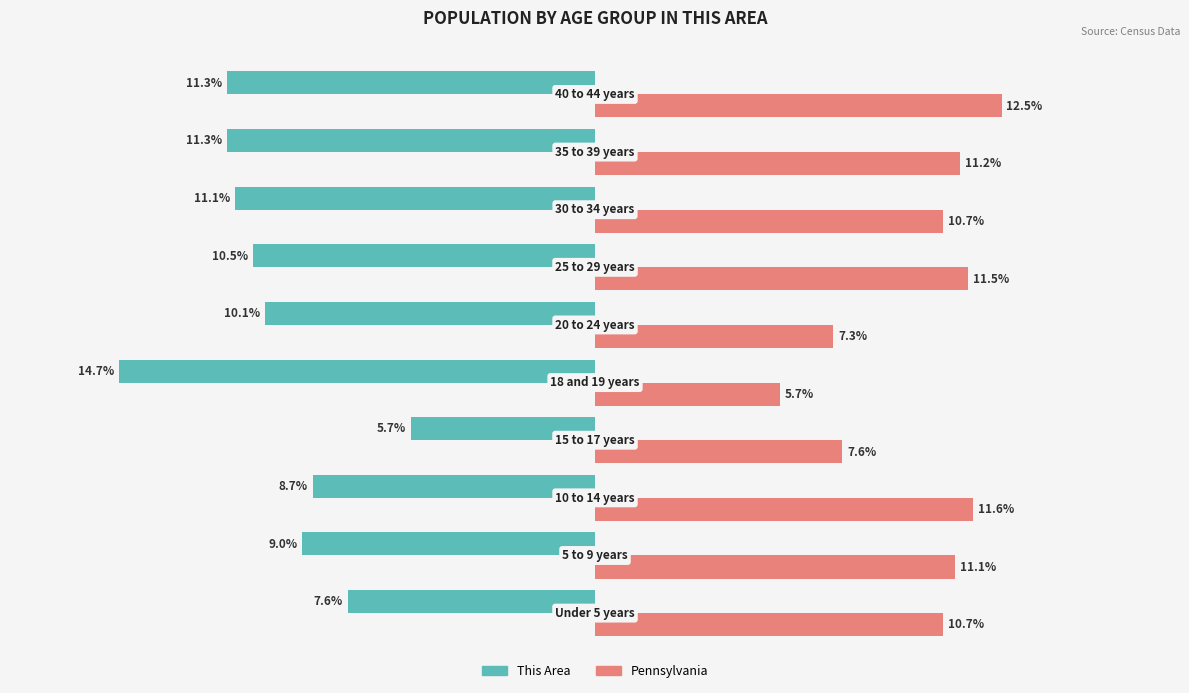

Which series has the largest range (max minus min)?

This Area